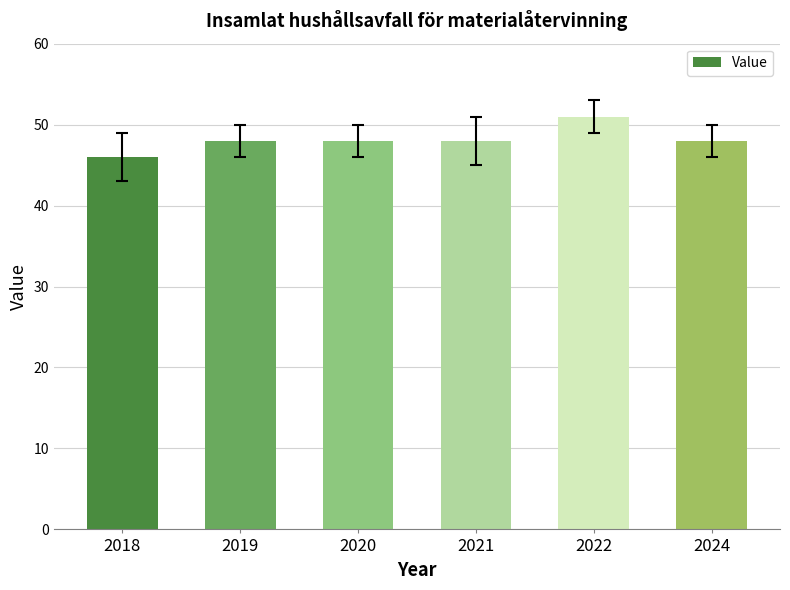

Which has a higher value, 2021 or 2022?

2022